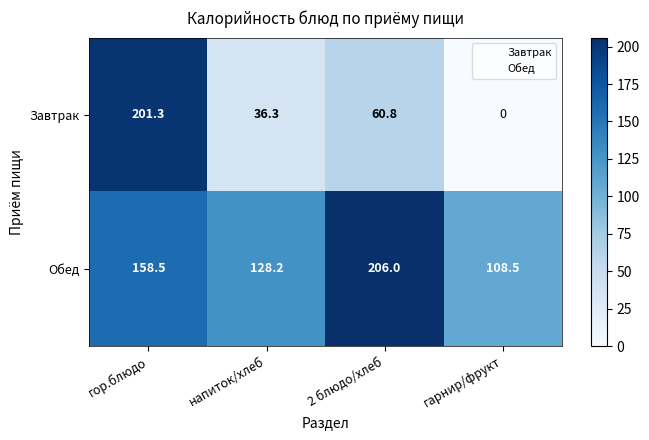

What is the approximate value of Обед at гор.блюдо?

158.5